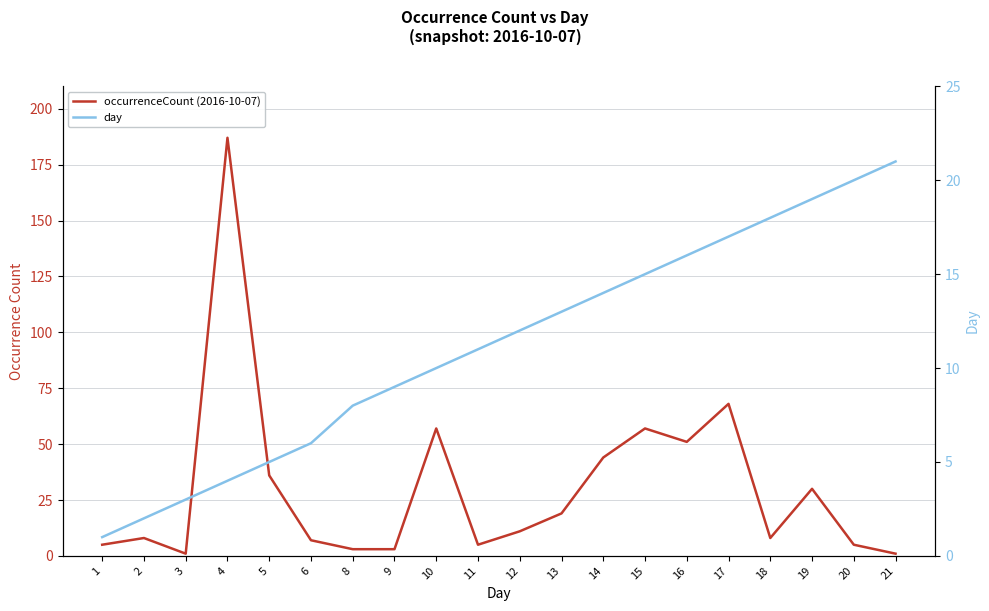

What is the difference between the highest and lowest values at 14?

30